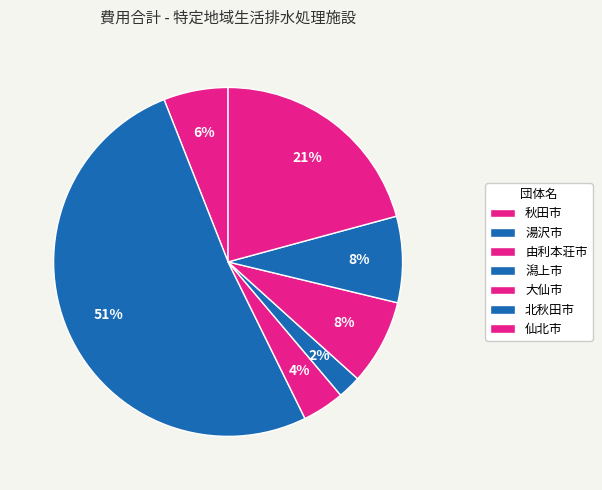

How much of the chart is everything except 秋田市?

94.0%